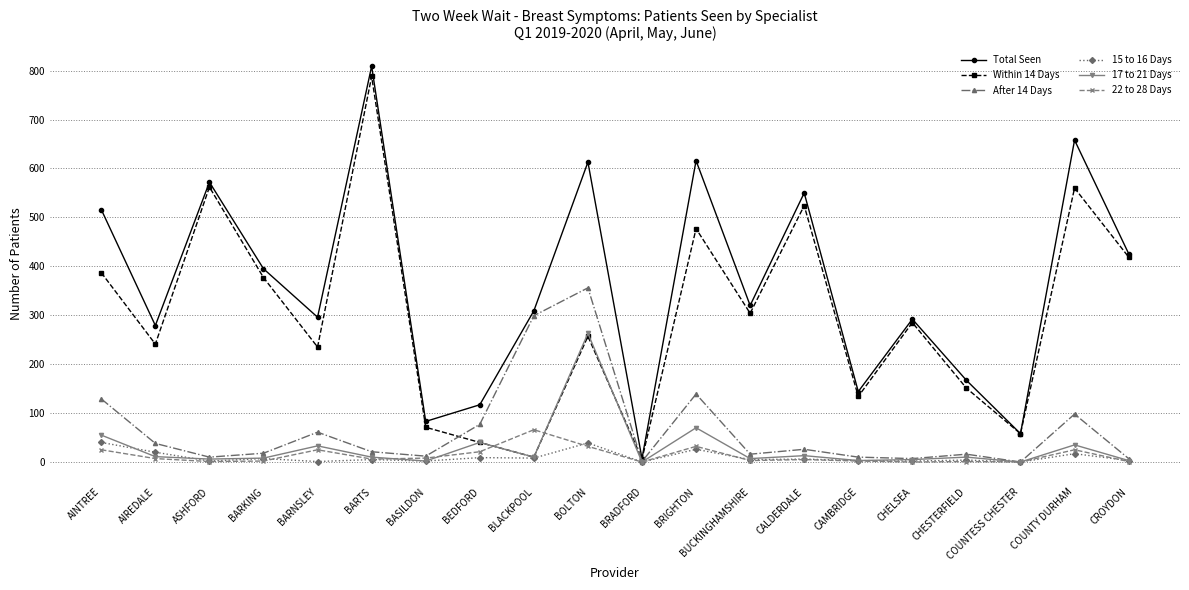

List the series in order of their peak value, highest first.

Total Seen, Within 14 Days, After 14 Days, 17 to 21 Days, 22 to 28 Days, 15 to 16 Days